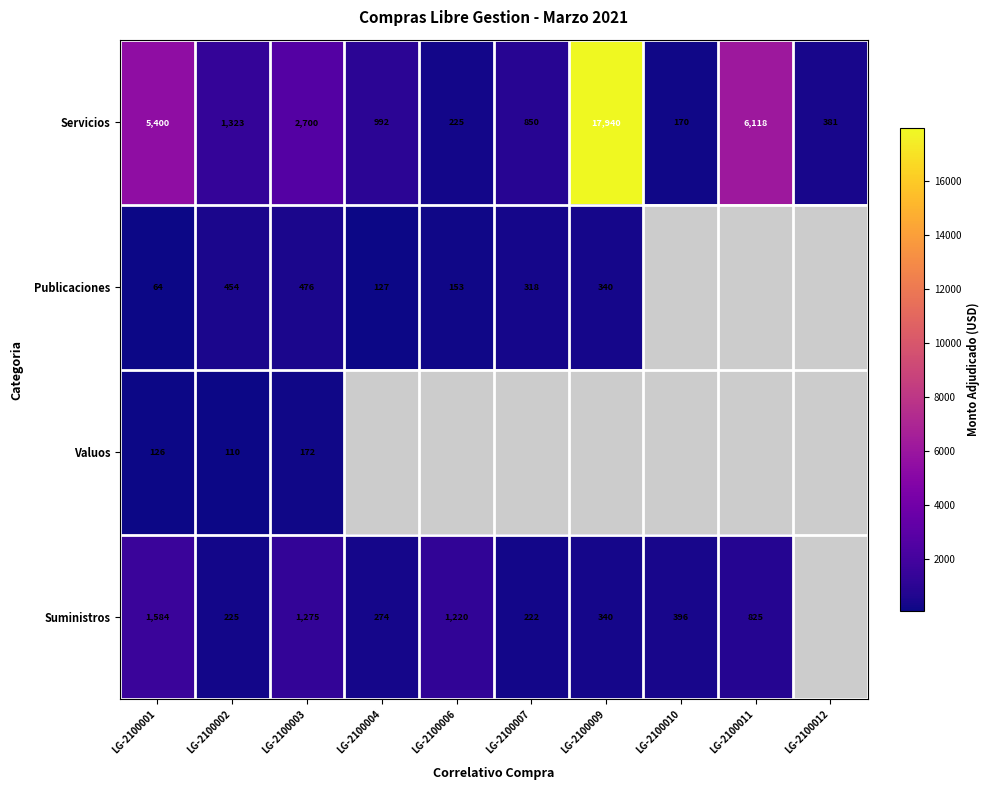

Is it true that Servicios equals 1716.1 at LG-2100004?

False